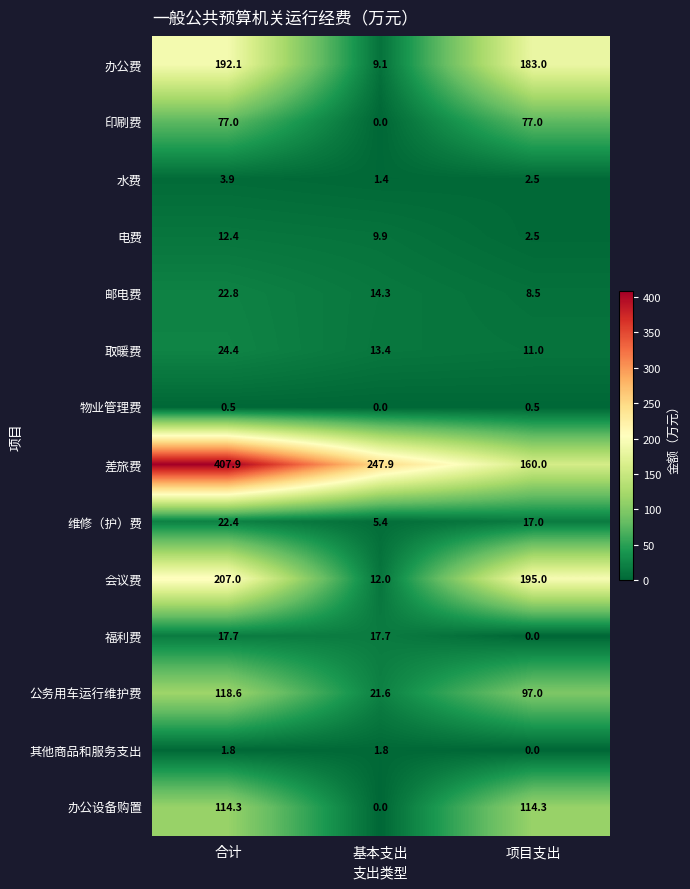

Rank the series by their maximum value, from lowest to highest.

物业管理费, 其他商品和服务支出, 水费, 电费, 福利费, 维修（护）费, 邮电费, 取暖费, 印刷费, 办公设备购置, 公务用车运行维护费, 办公费, 会议费, 差旅费